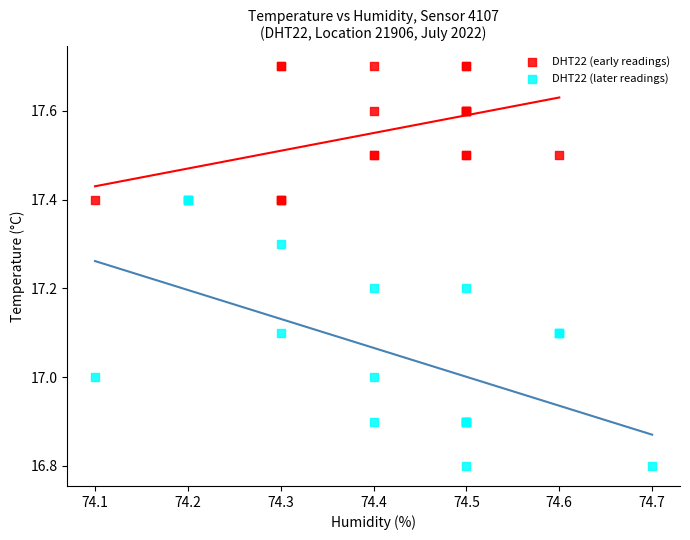

Which series contains the lowest Y value?

DHT22 (later readings)